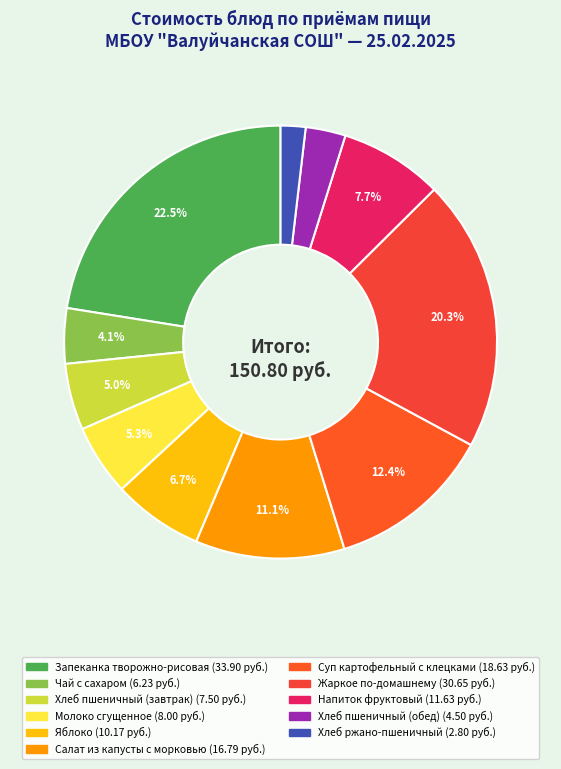

How many slices are in this pie chart?

11